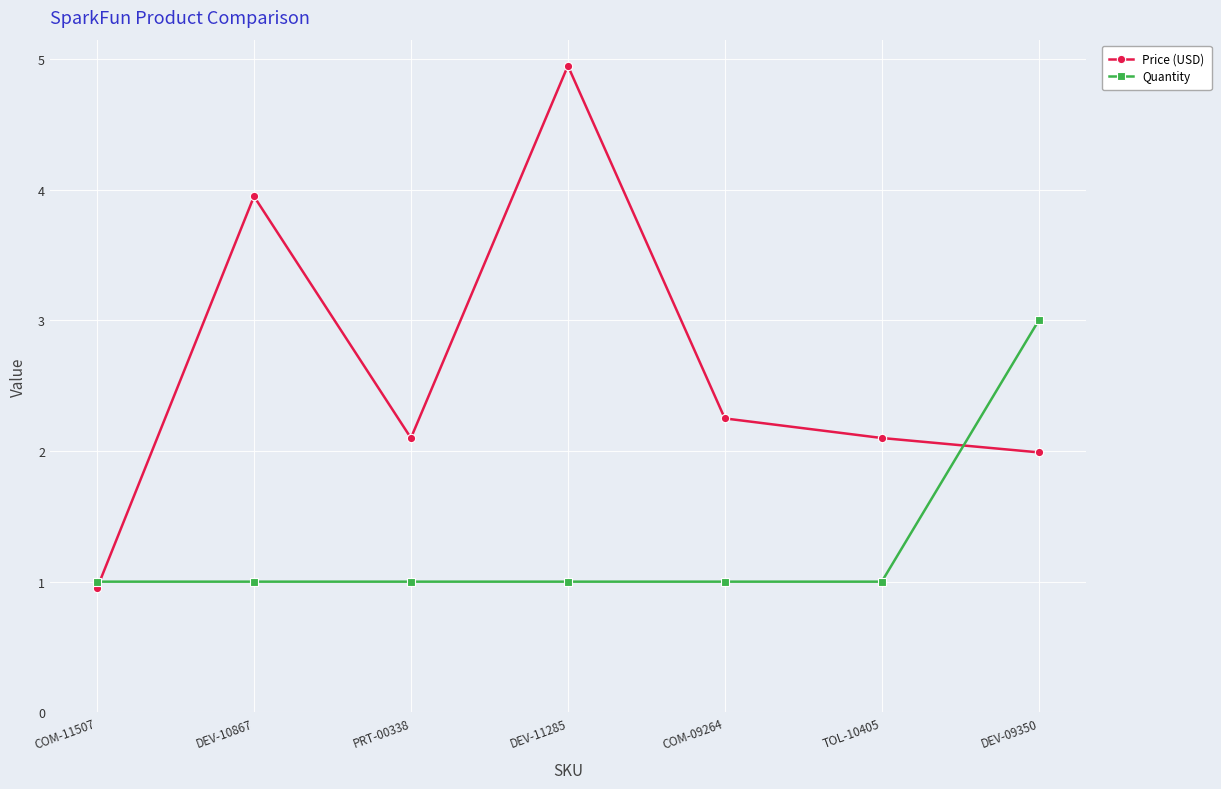

Rank the series by their average value, from highest to lowest.

Price (USD), Quantity